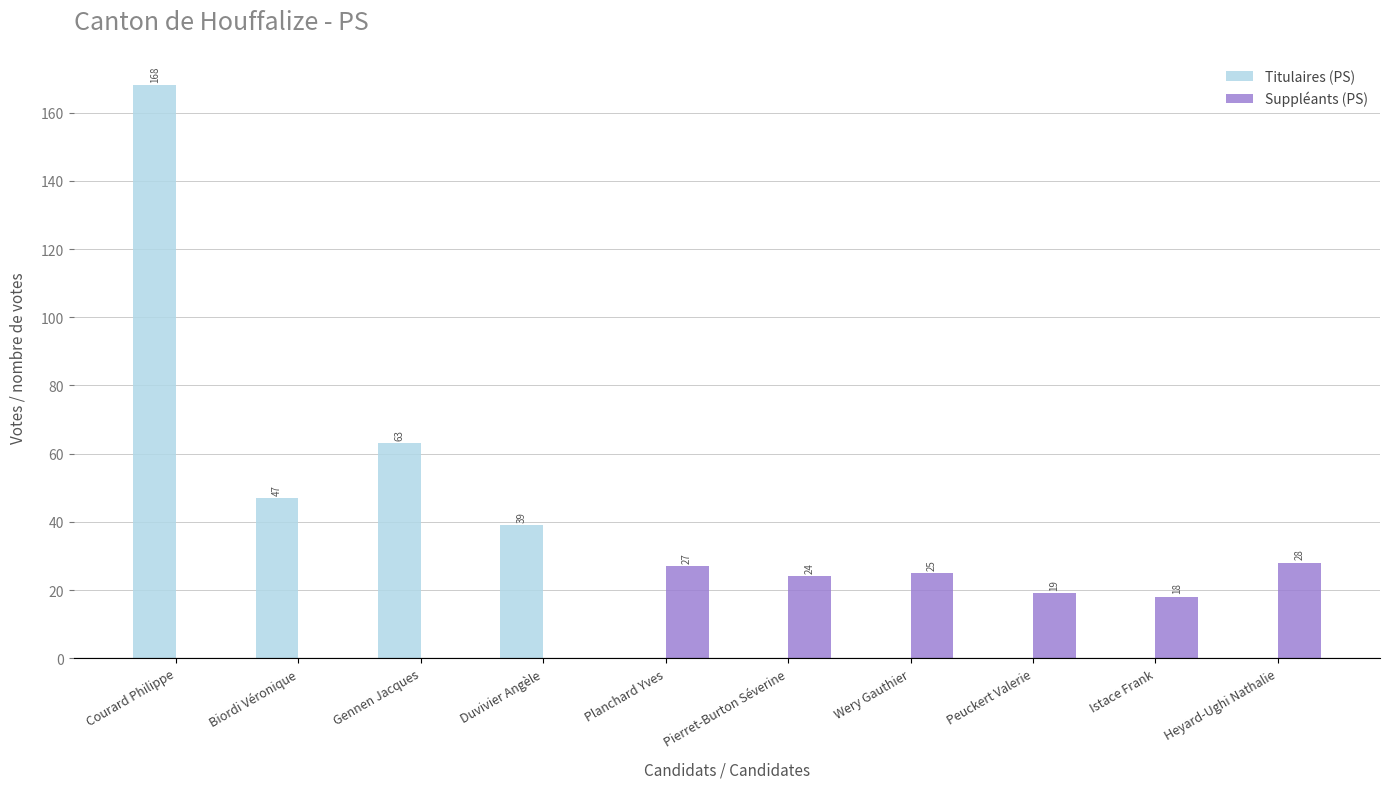

How many groups of bars are there?

10